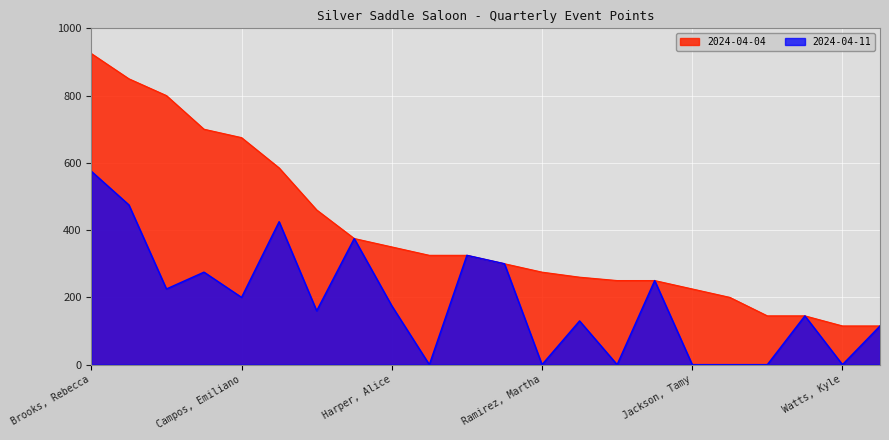

Which category has the highest value across all series?

Brooks, Rebecca